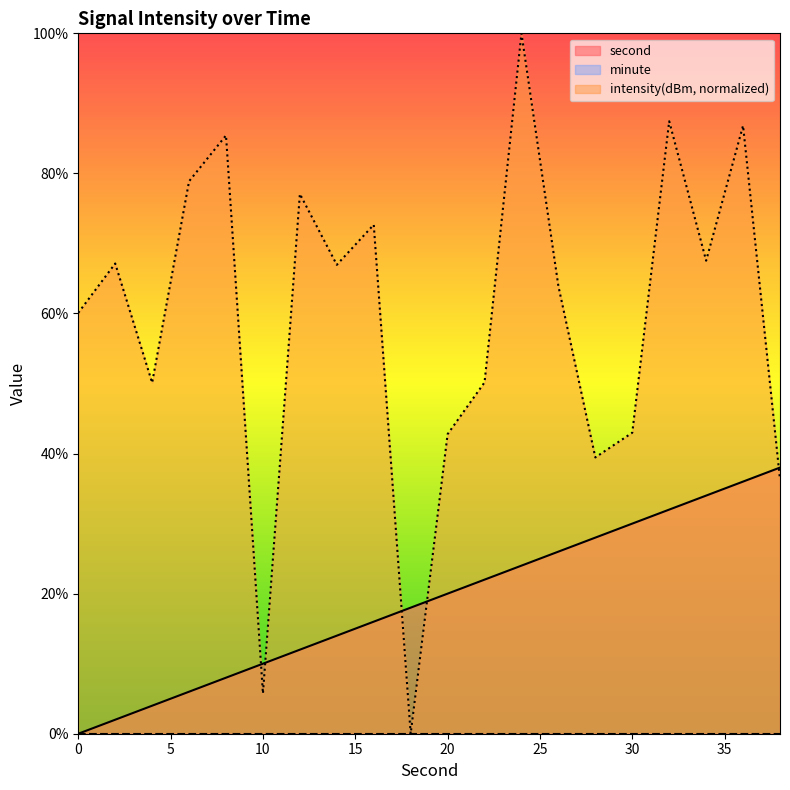

What is the approximate value of second at 2?

2.0